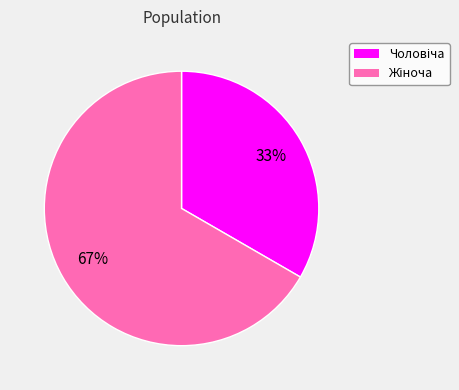

To the nearest percent, what is the average slice percentage?

50%